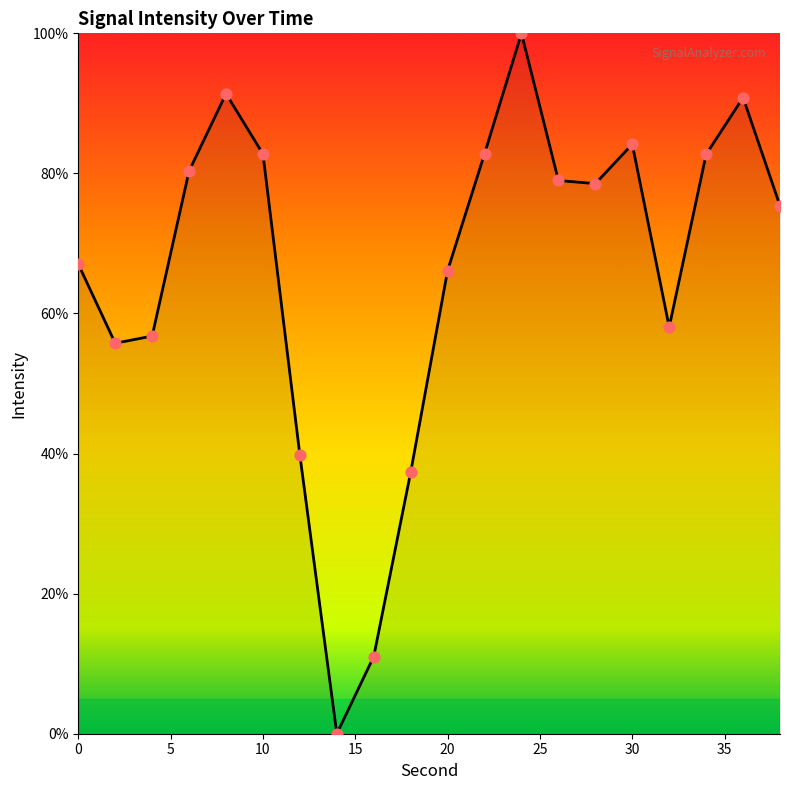

What is the maximum value shown in the chart?

100.0